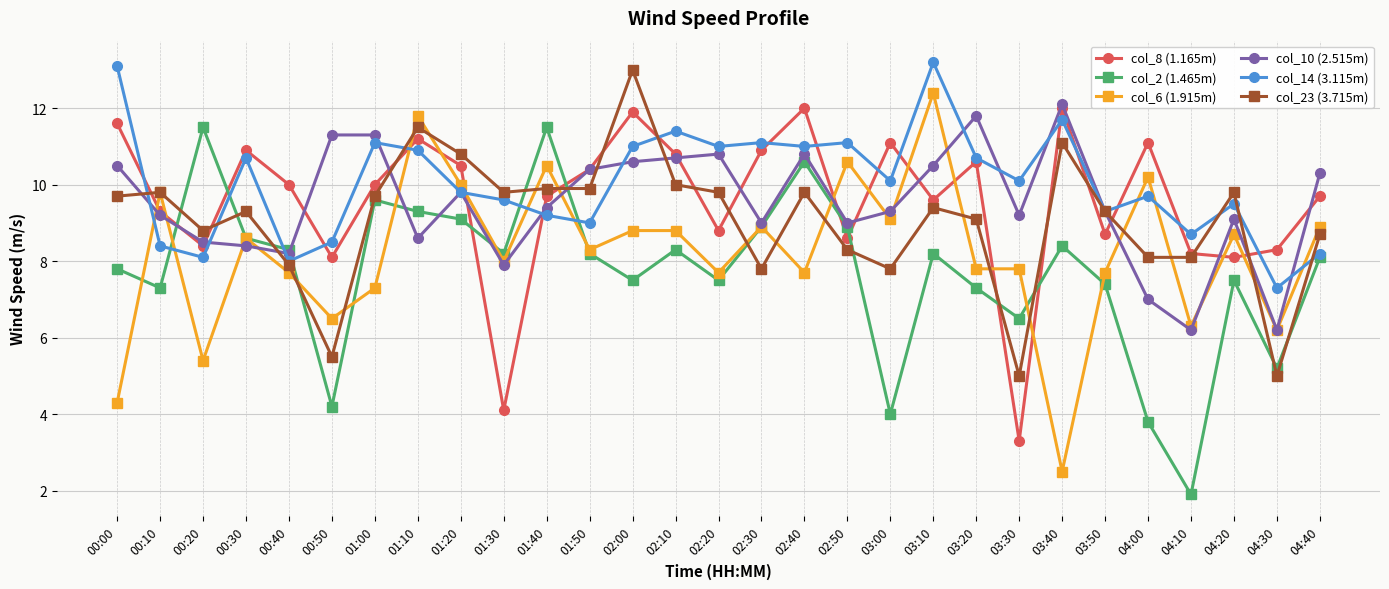

What position from the left is 02:10?

14